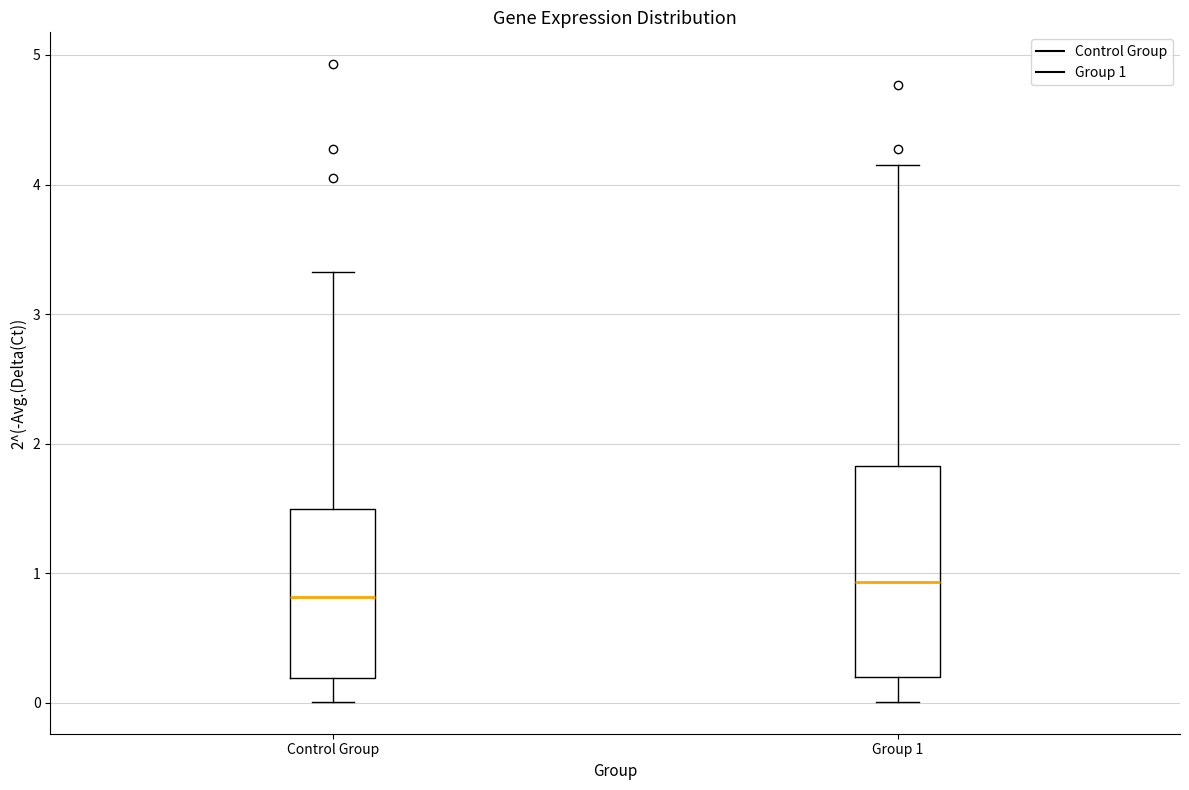

Reading left to right, read every box against the y-axis: the position of its median line, the range the box covers, and the ends of its whiskers. The values are not printed on the chart, so give them approximately, as read against the axis.

Control Group: median 0.8, box 0.2 to 1.5, whiskers 0.0 to 3.3
Group 1: median 0.9, box 0.2 to 1.8, whiskers 0.0 to 4.1